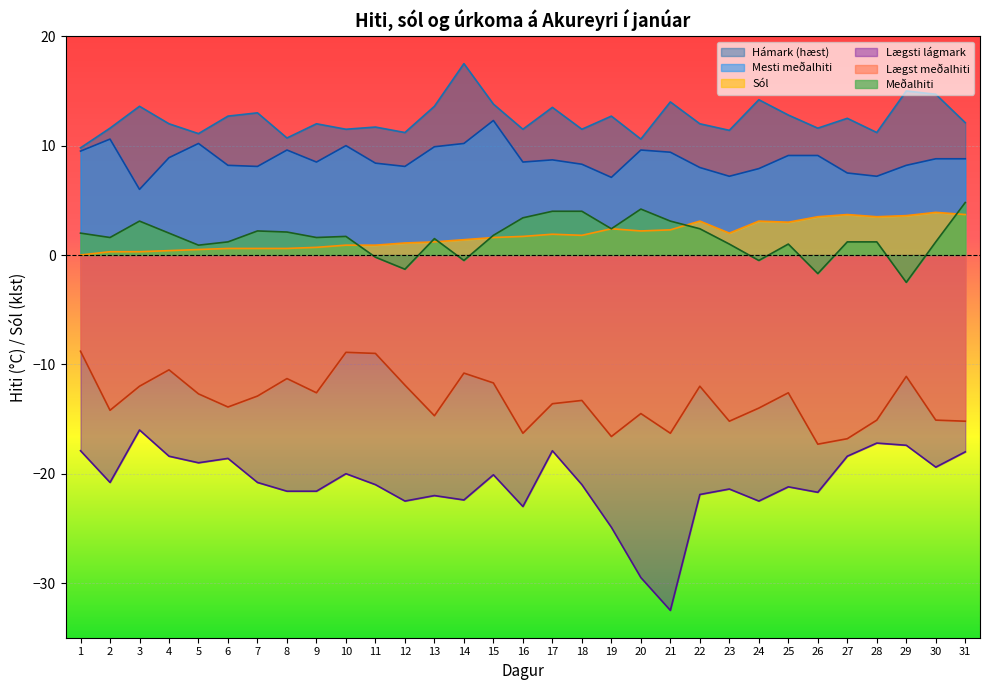

Is the value of Hámark (hæst) at 23 greater than the value of Meðalhiti at 7?

Yes